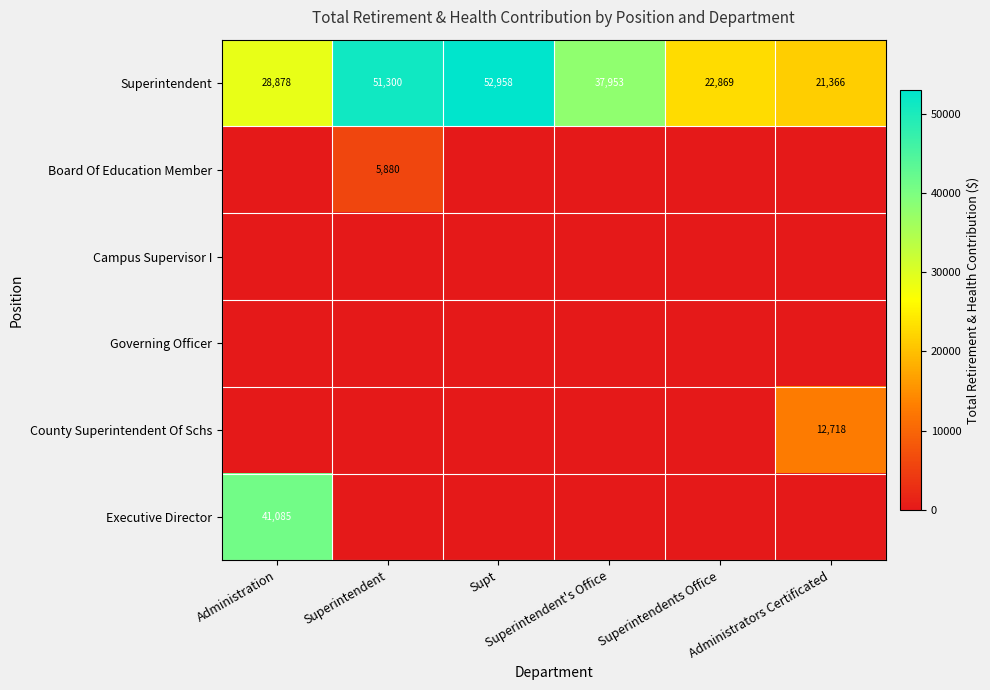

How many data points in Superintendent are less than 37953?

3